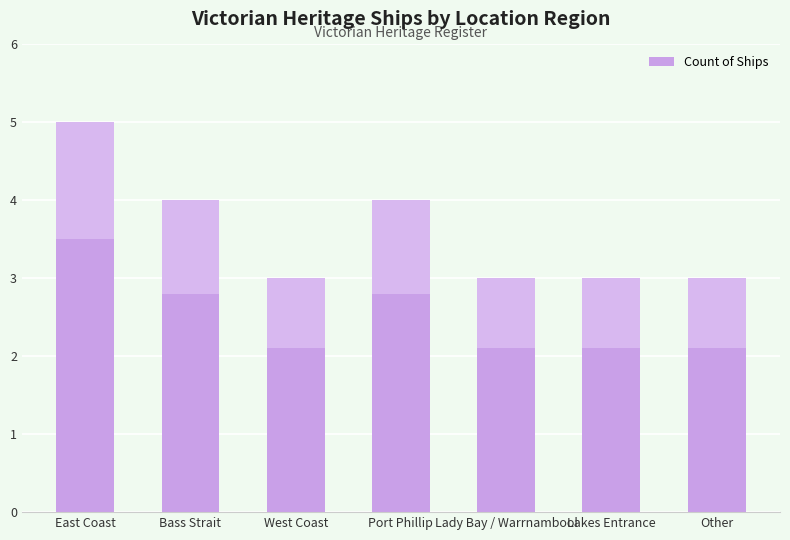

True or false: the data shows 1 at Lady Bay / Warrnambool.

False